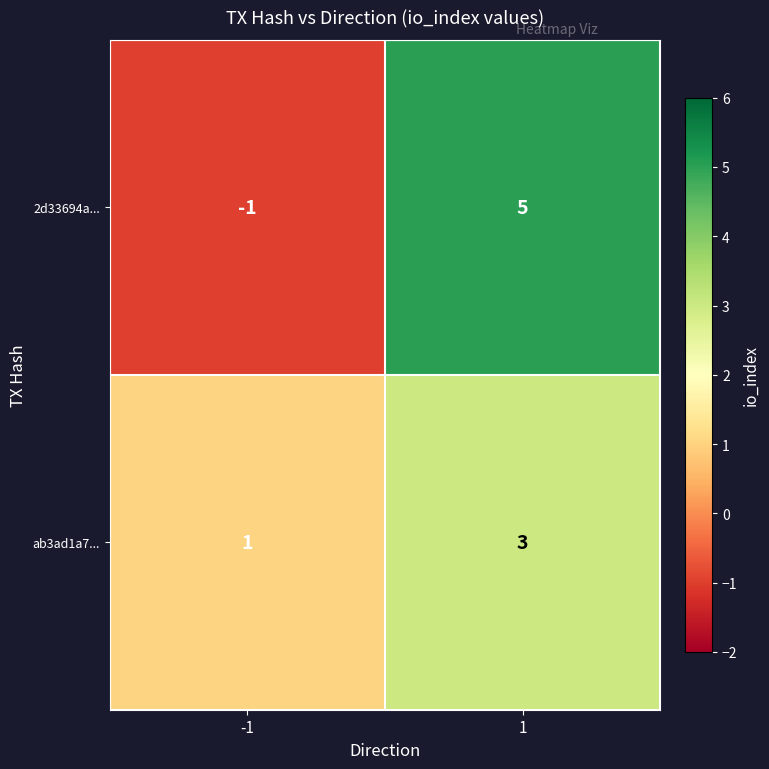

Is it true that ab3ad1a7... equals 2 at 1?

False